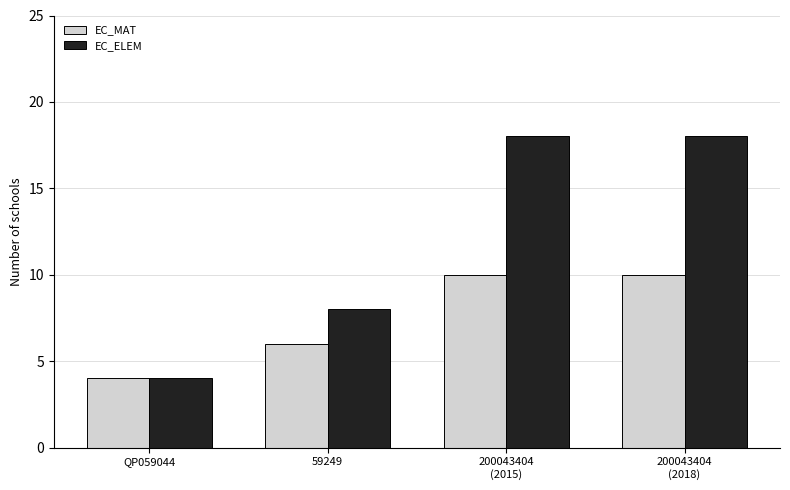

Which series has the largest total across all categories?

EC_ELEM